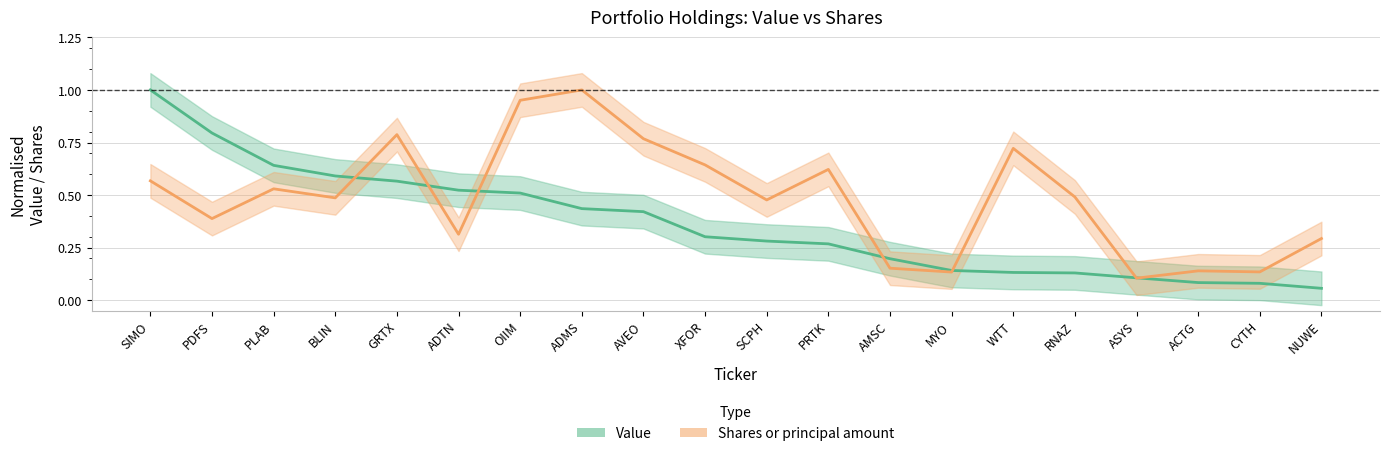

What is the approximate value of Value at PDFS?

0.8